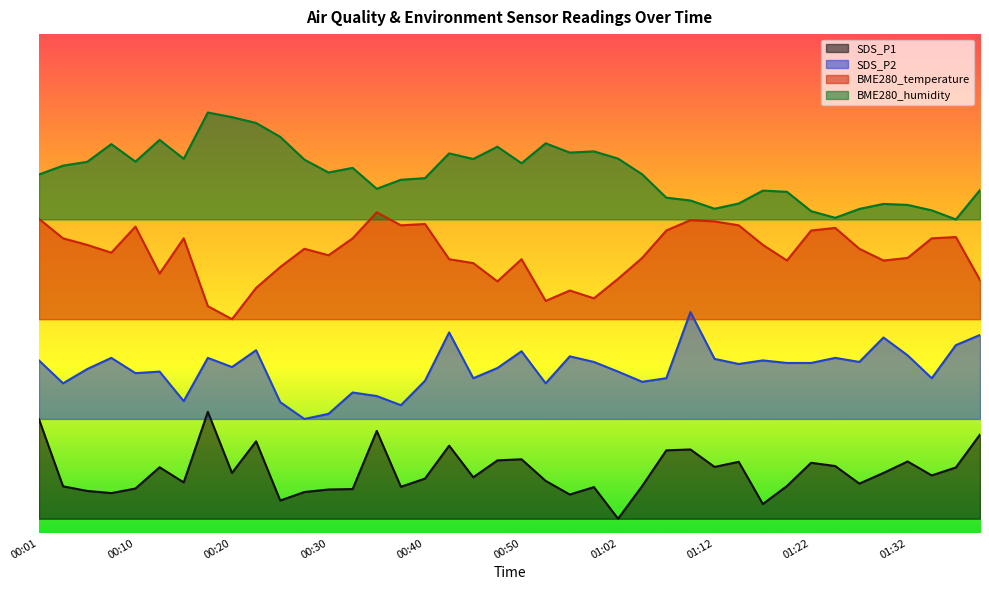

Between 01:34 and 00:18, which is larger?

00:18